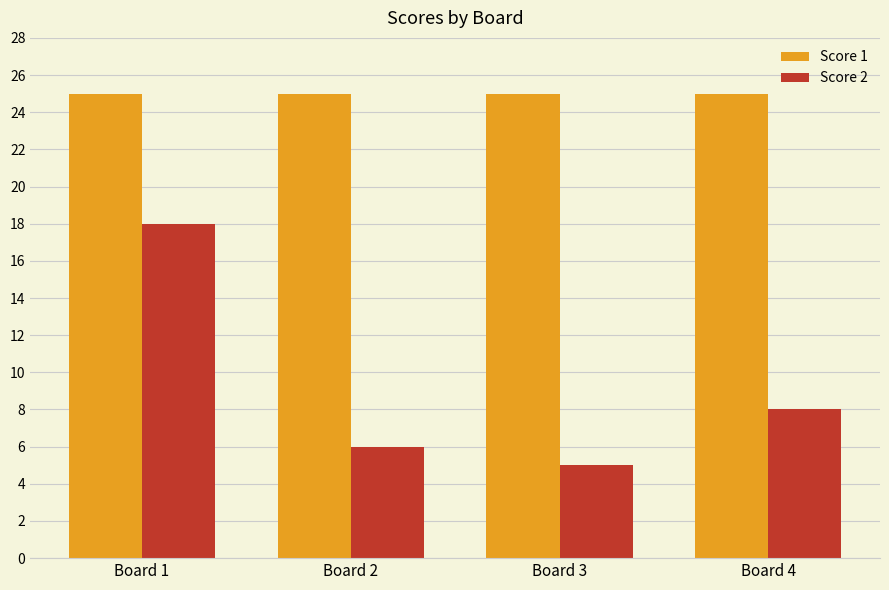

Rank the series at Board 3 from lowest to highest value.

Score 2, Score 1